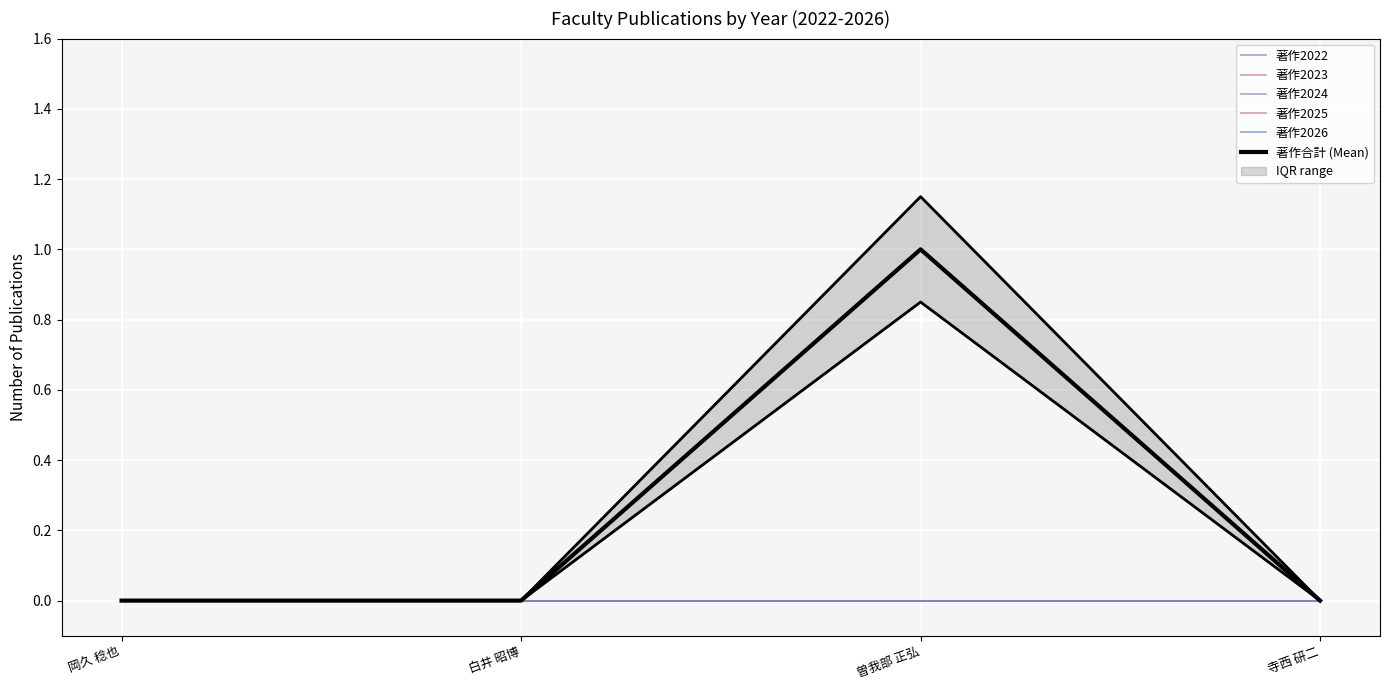

True or false: 著作合計 (Mean) has more than 2 points higher than both neighbors.

False